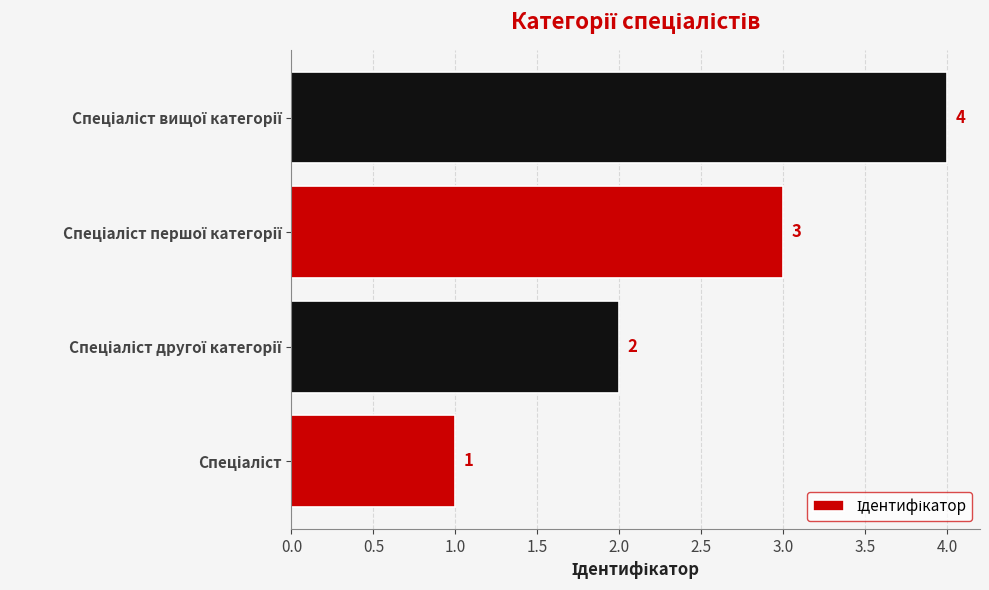

What is the smallest value displayed?

1